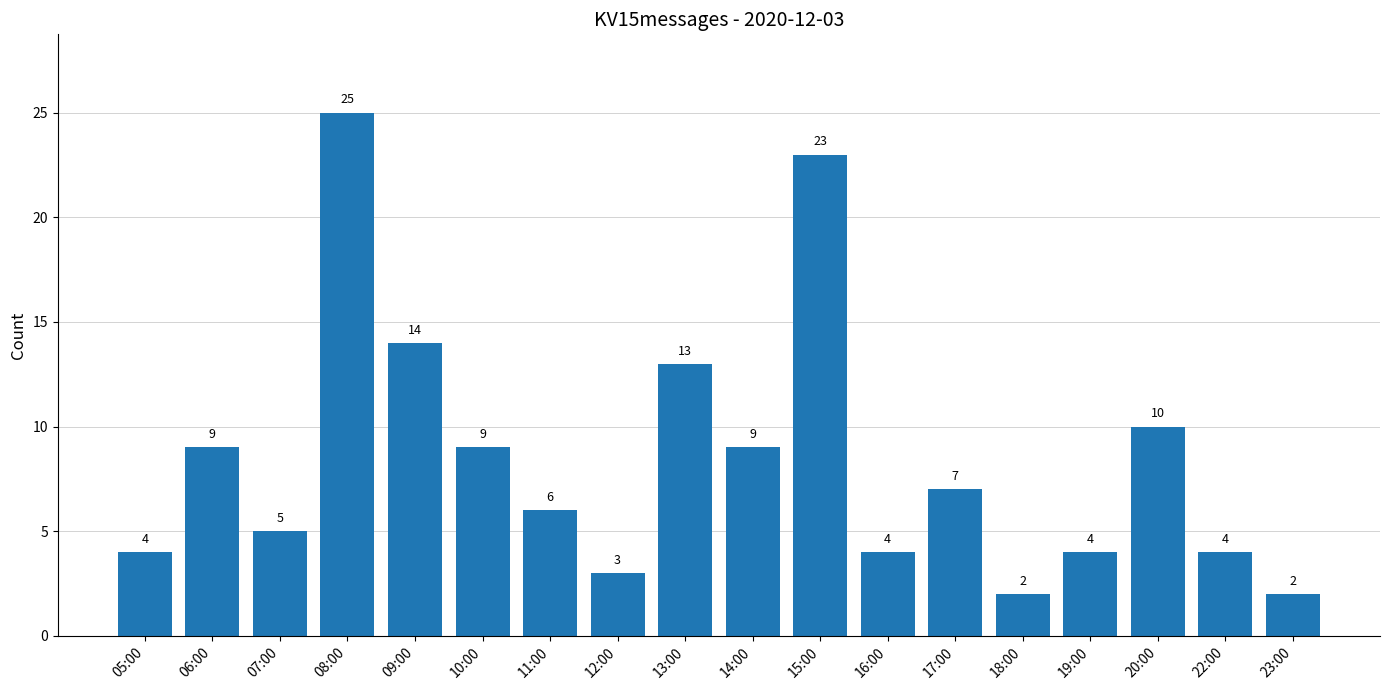

What is the value of the 6th bar from the left?

9